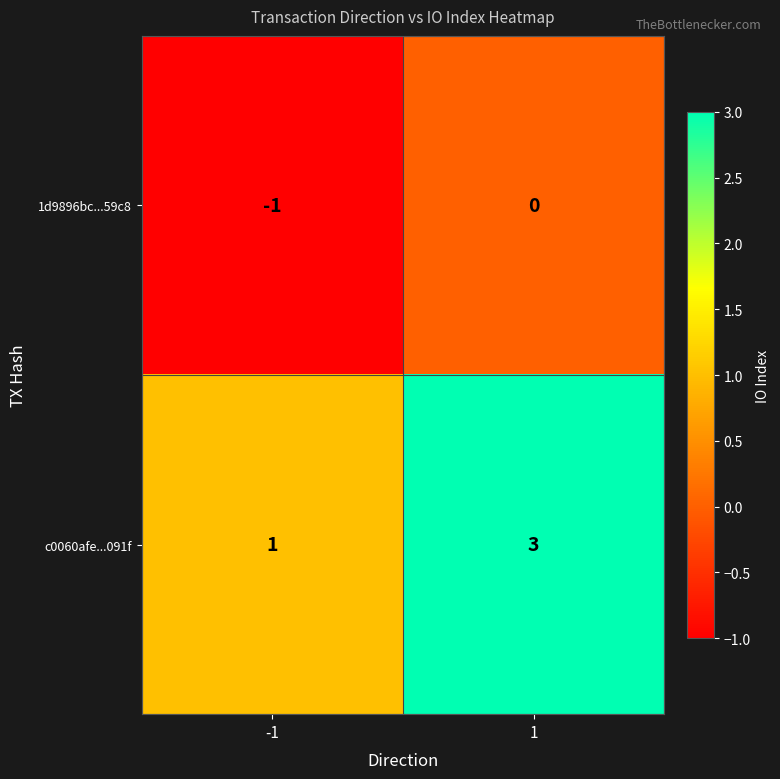

What is the sum of the c0060afe...091f values at -1 and 1?

4